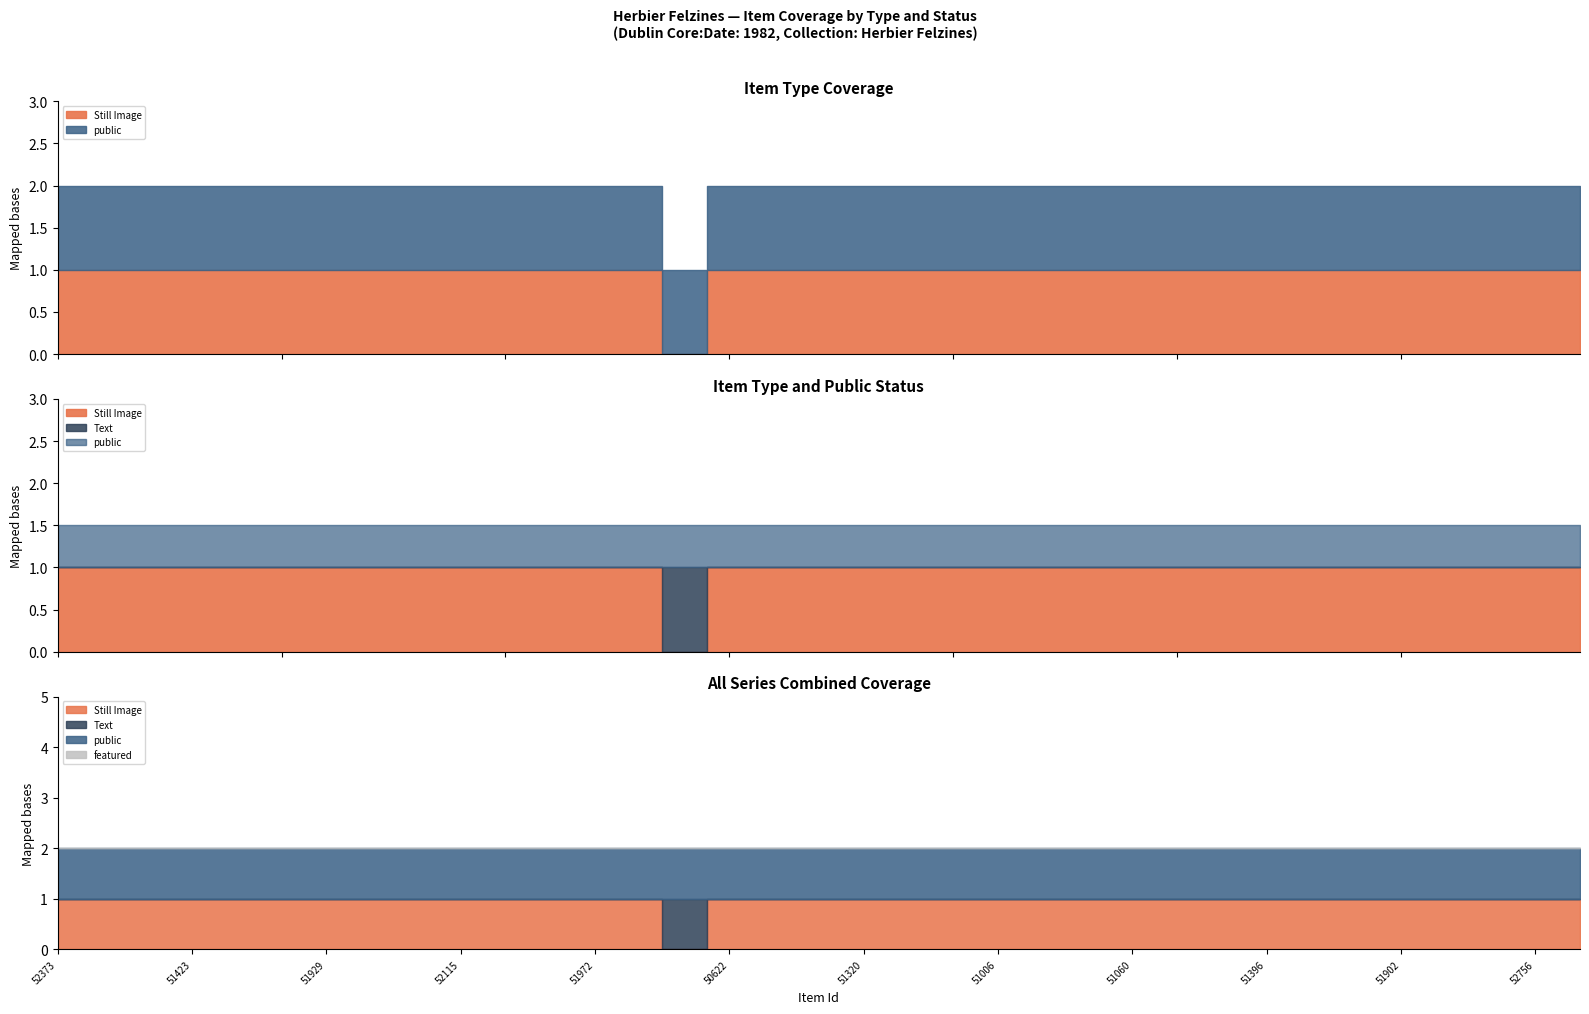

What is the average value of the Still Image series?

1